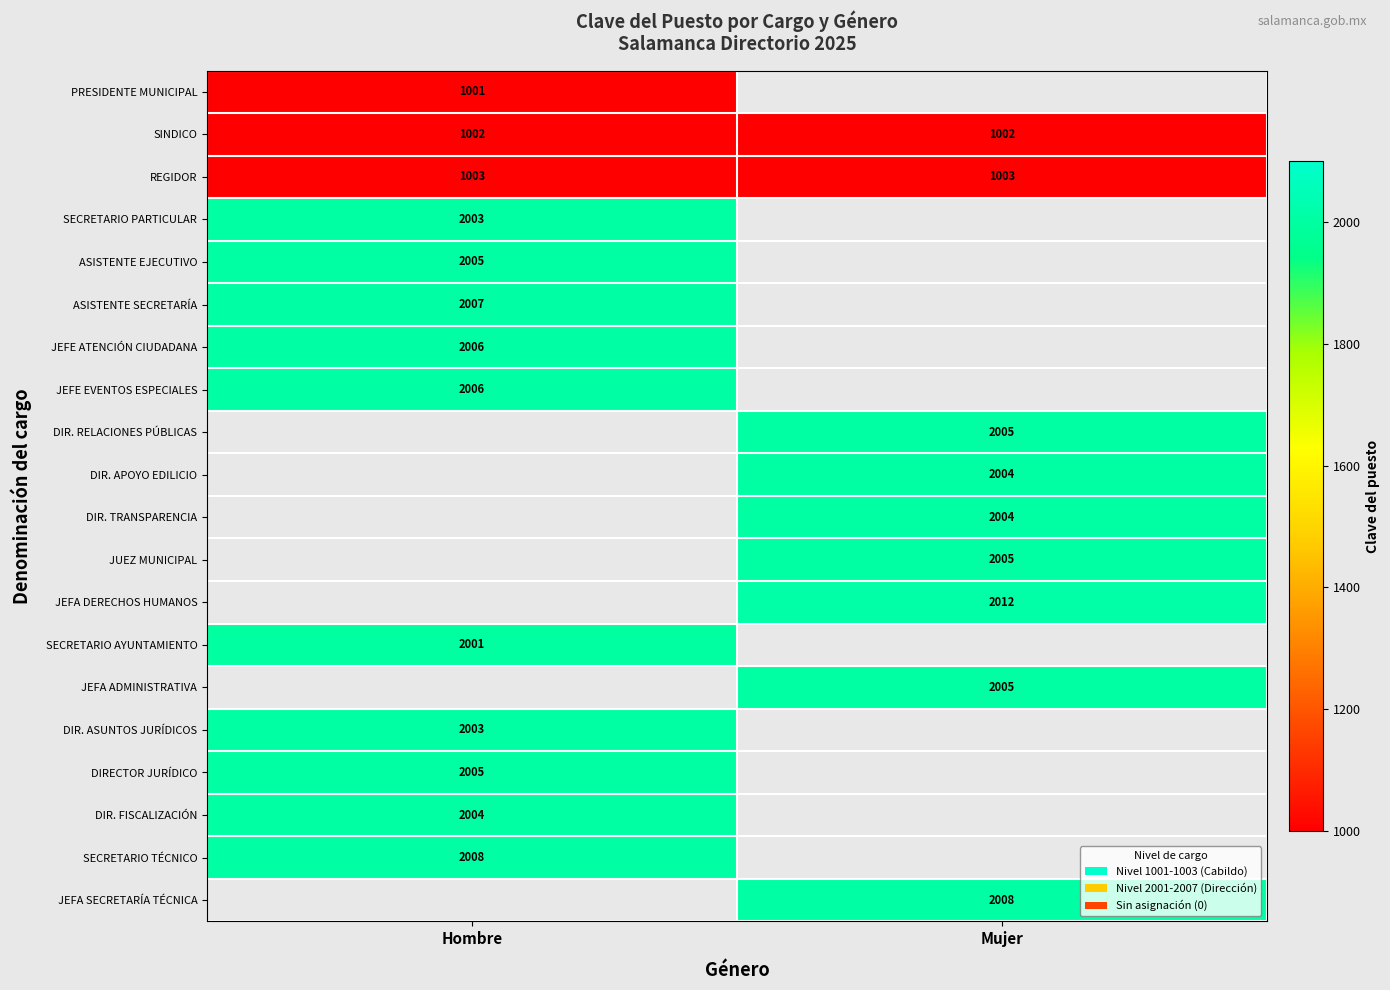

At how many categories does at least one series exceed 1536?

2